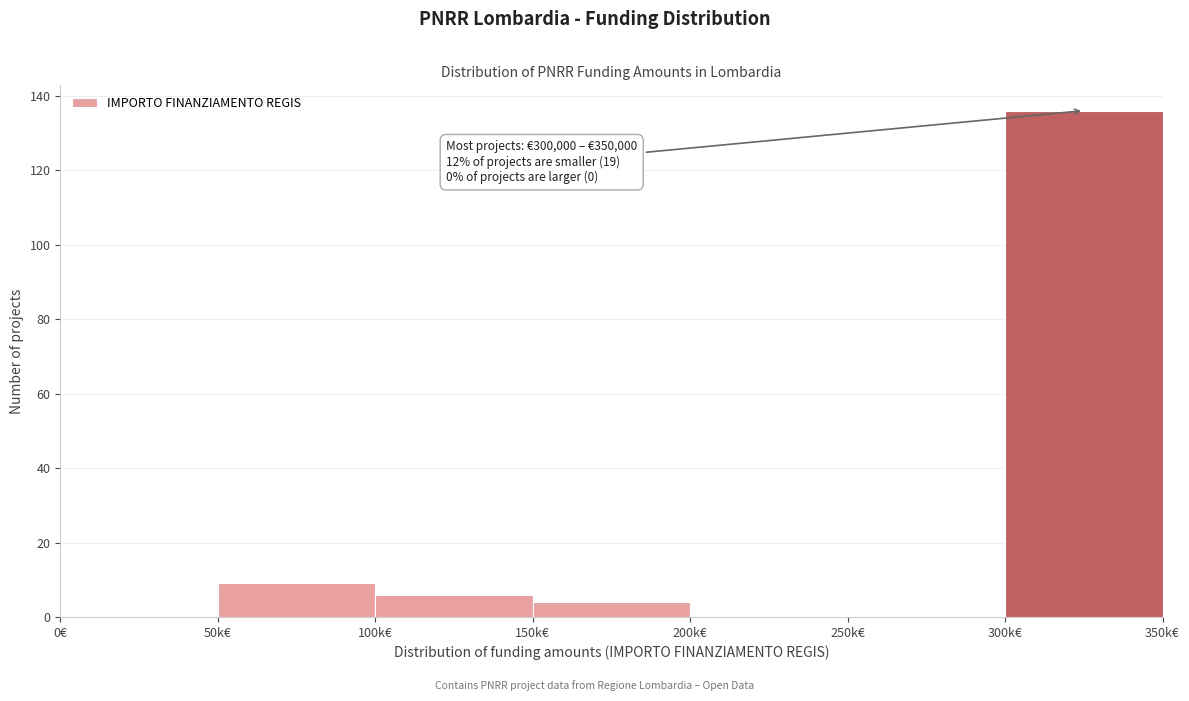

Reading left to right, what are all the values shown in this chart?

0€=0	50k€=9	100k€=6	150k€=4	200k€=0	250k€=0	300k€=136